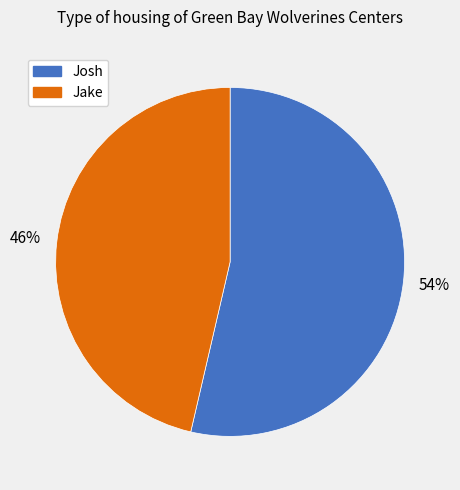

To the nearest percent, what is the combined percentage of Josh and Jake?

100%